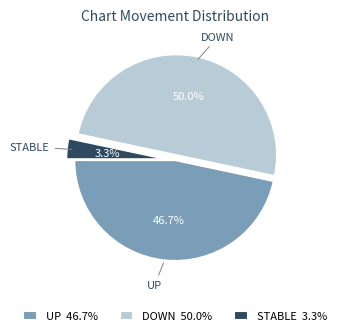

Does UP 46.7% account for over 50% of the chart?

No